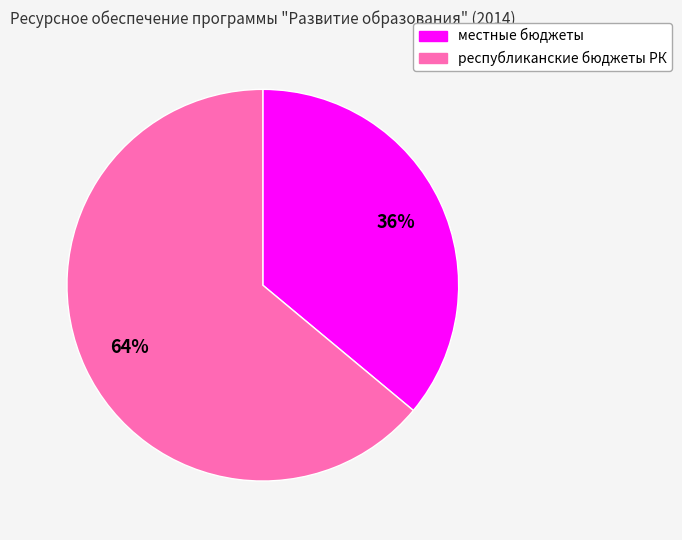

What is the ratio of the value at местные бюджеты to the value at республиканские бюджеты РК?

0.6